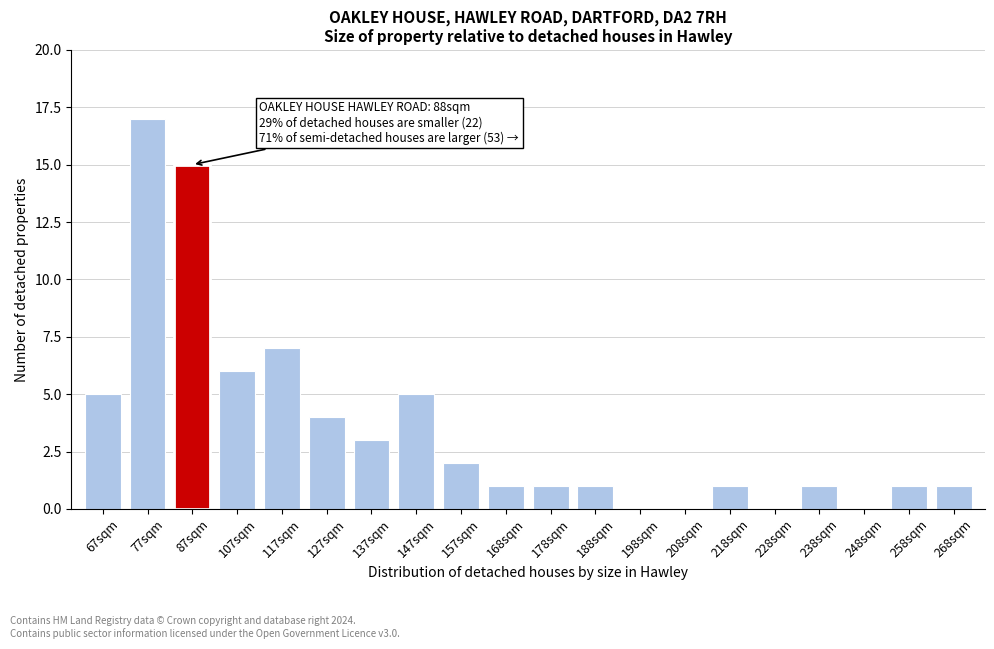

Reading left to right, extract all data points from this chart.

67sqm=5	77sqm=17	87sqm=15	107sqm=6	117sqm=7	127sqm=4	137sqm=3	147sqm=5	157sqm=2	168sqm=1	178sqm=1	188sqm=1	198sqm=0	208sqm=0	218sqm=1	228sqm=0	238sqm=1	248sqm=0	258sqm=1	268sqm=1